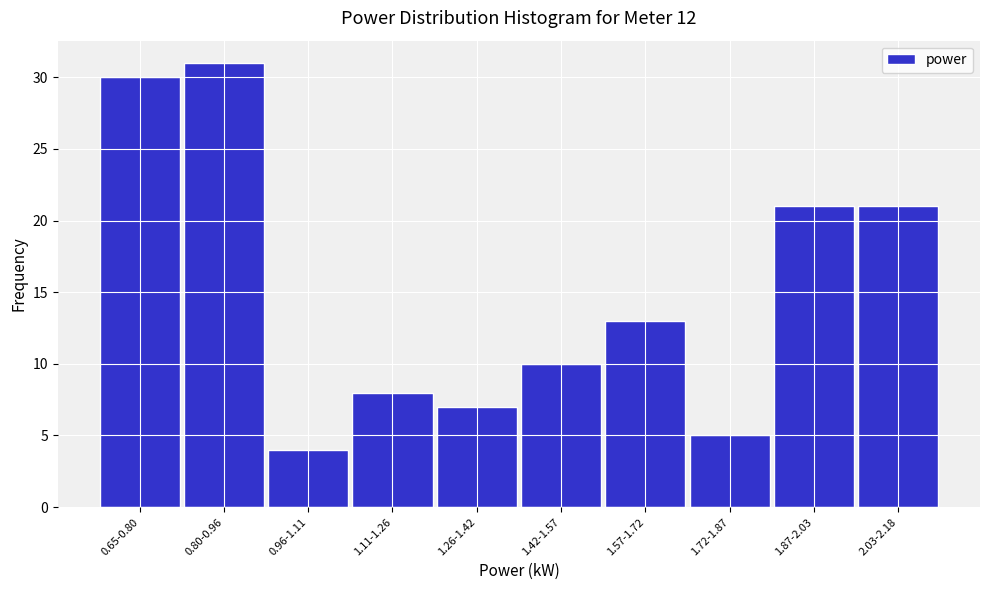

Reading left to right, transcribe all the data shown in this chart.

0.65-0.80=30	0.80-0.96=31	0.96-1.11=4	1.11-1.26=8	1.26-1.42=7	1.42-1.57=10	1.57-1.72=13	1.72-1.87=5	1.87-2.03=21	2.03-2.18=21